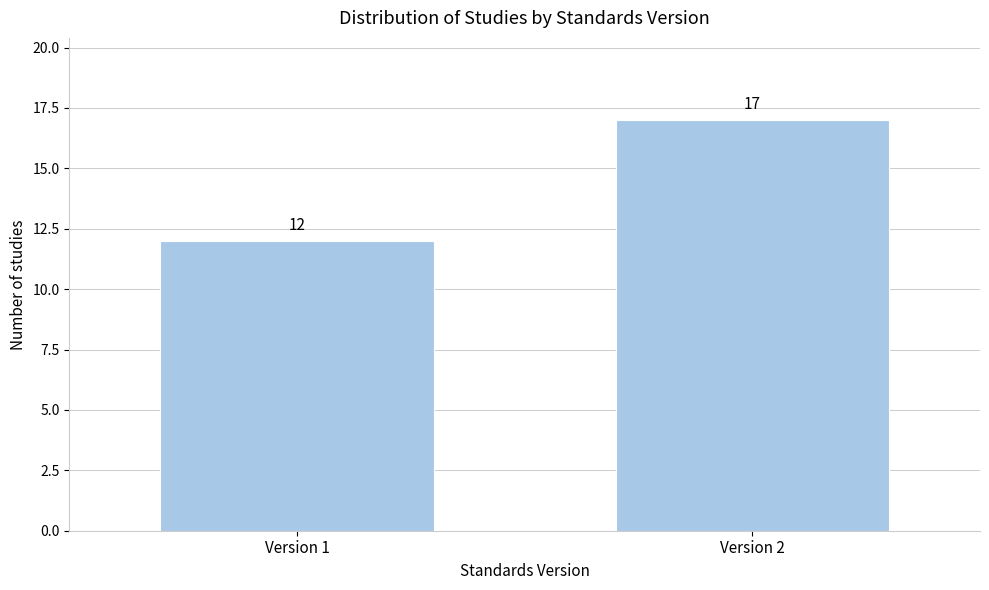

Reading left to right, transcribe all the data shown in this chart.

Version 1=12	Version 2=17